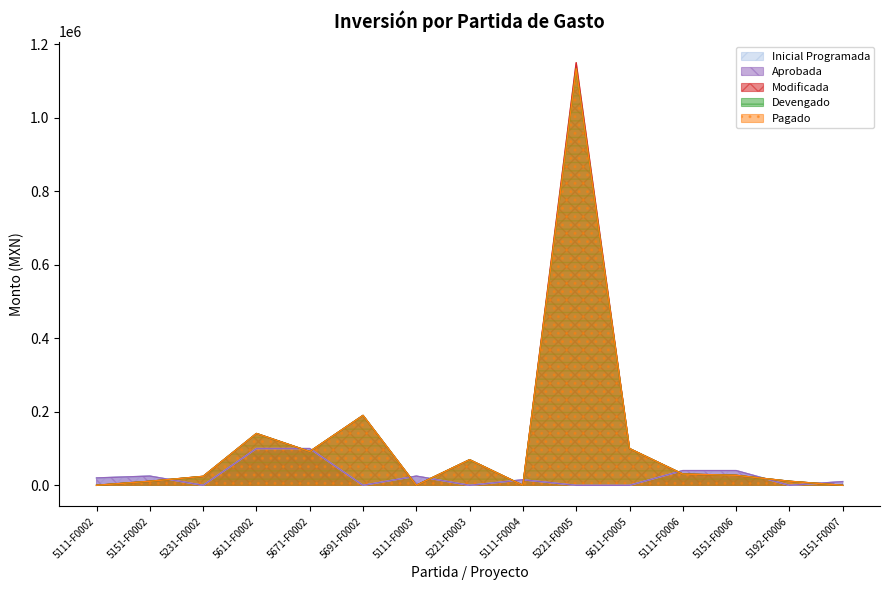

Where do Devengado and Aprobada first cross each other?

5151-F0002 and 5231-F0002